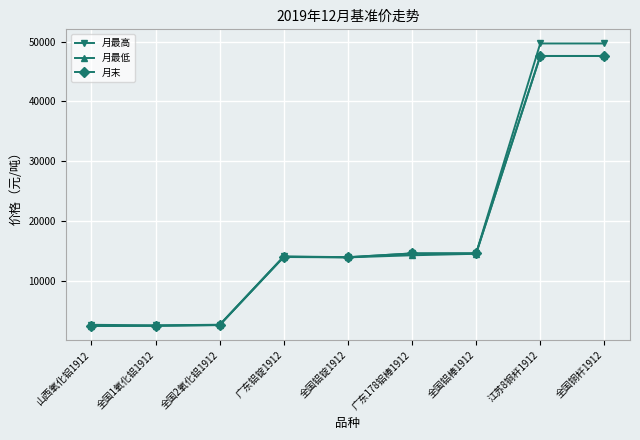

What position from the right is 山西氧化铝1912?

9